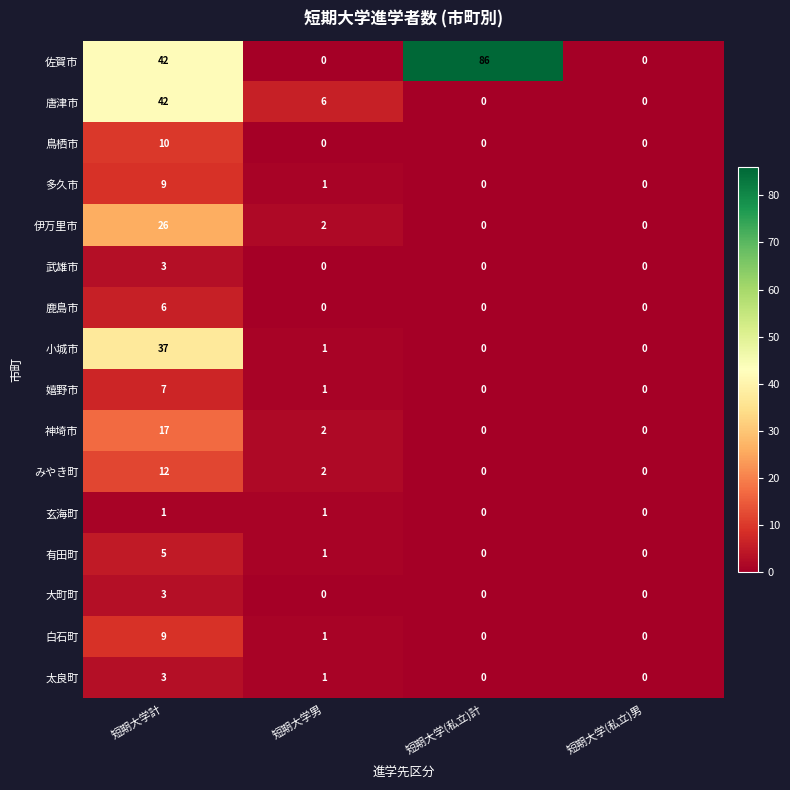

What is the greatest value displayed?

86